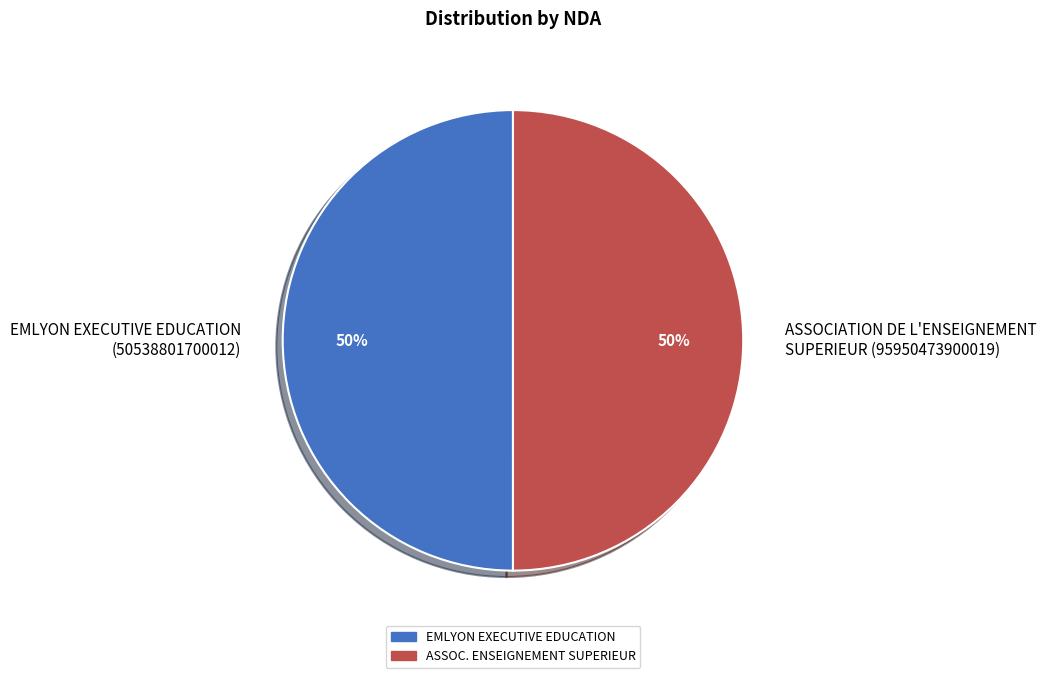

To the nearest percent, what portion does ASSOCIATION DE L'ENSEIGNEMENT SUPERIEUR (95950473900019) represent?

50%